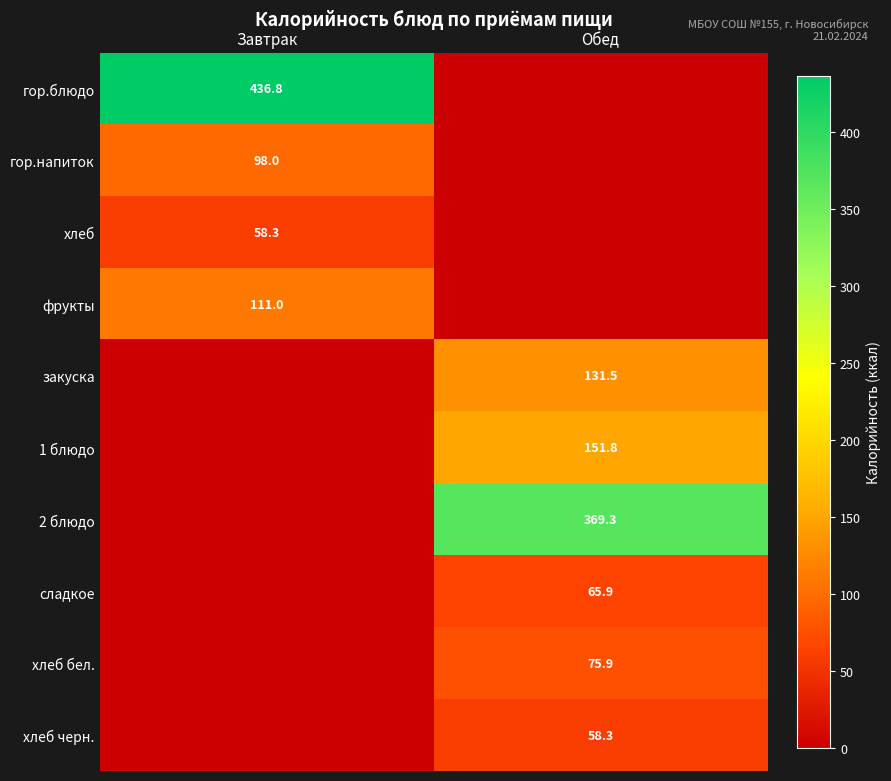

The value of 2 блюдо at Обед is 369.3. True or false?

True